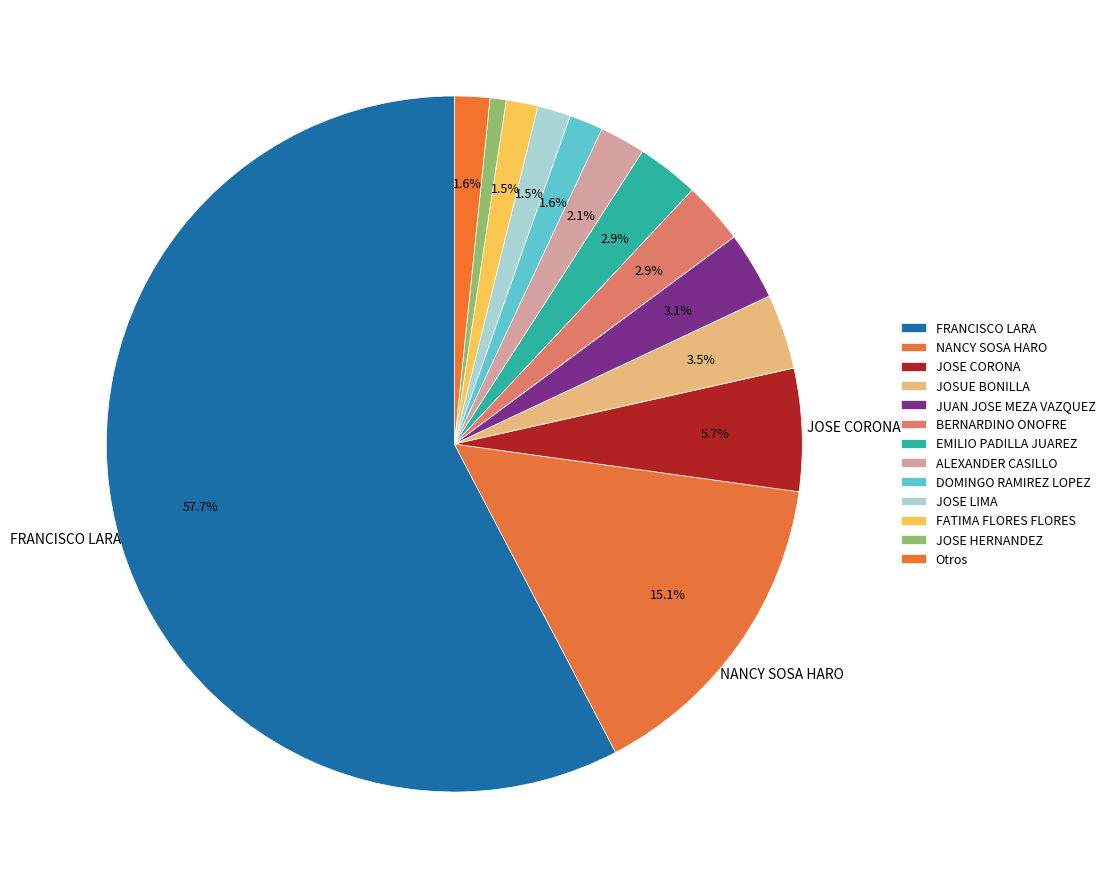

How many segments does this pie chart have?

13